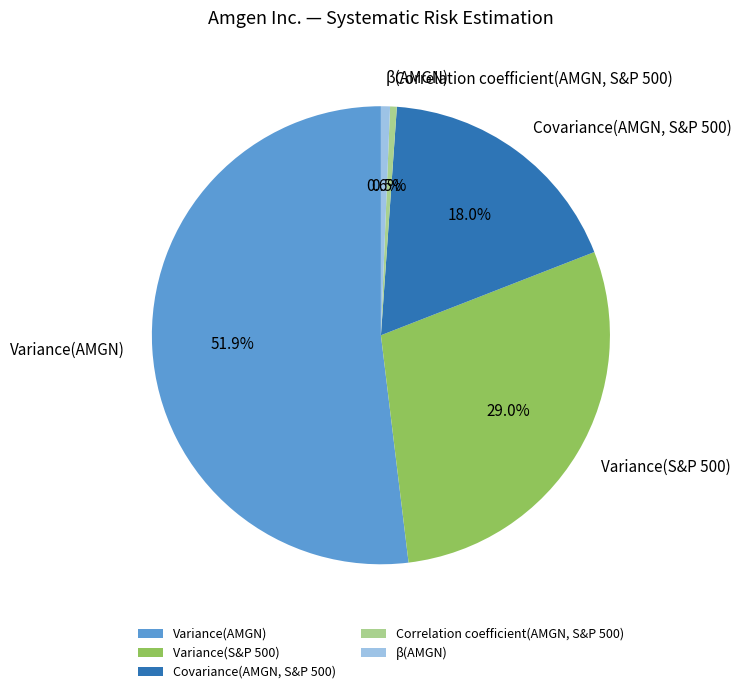

Is there any slice that represents more than half of the pie?

Yes